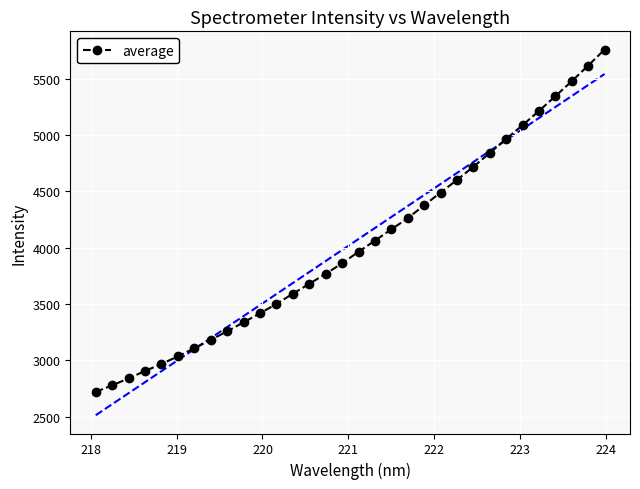

True or false: there are more than 0 points higher than both neighbors.

False